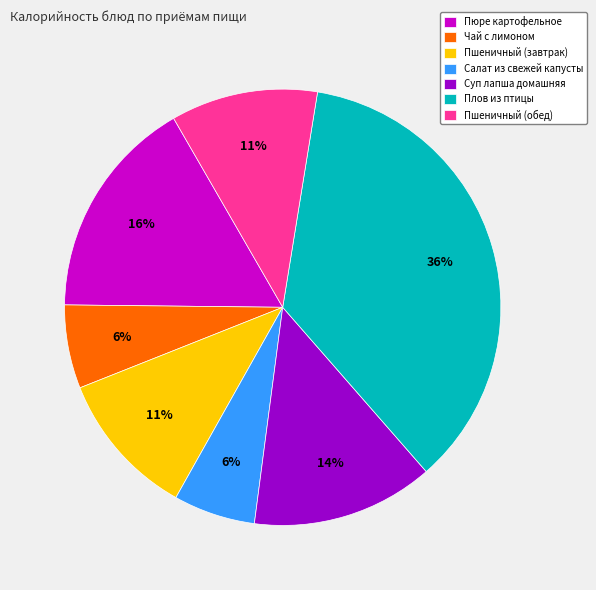

Between Пшеничный (обед) and Суп лапша домашняя, which is larger?

Суп лапша домашняя